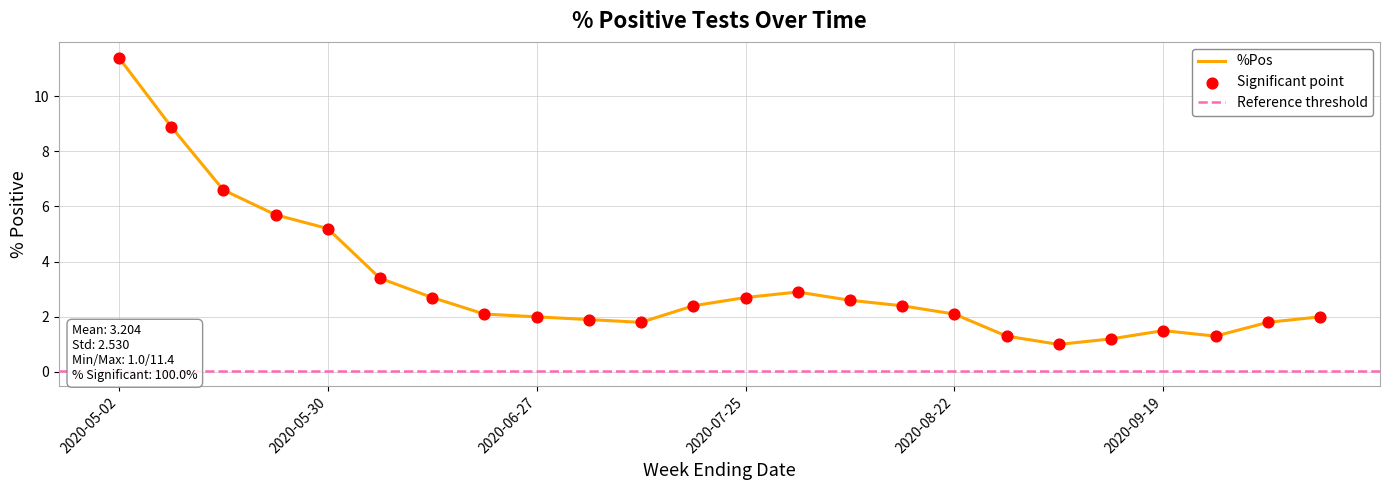

What is the change in value from 2020-06-20 to 2020-07-11?

-0.3